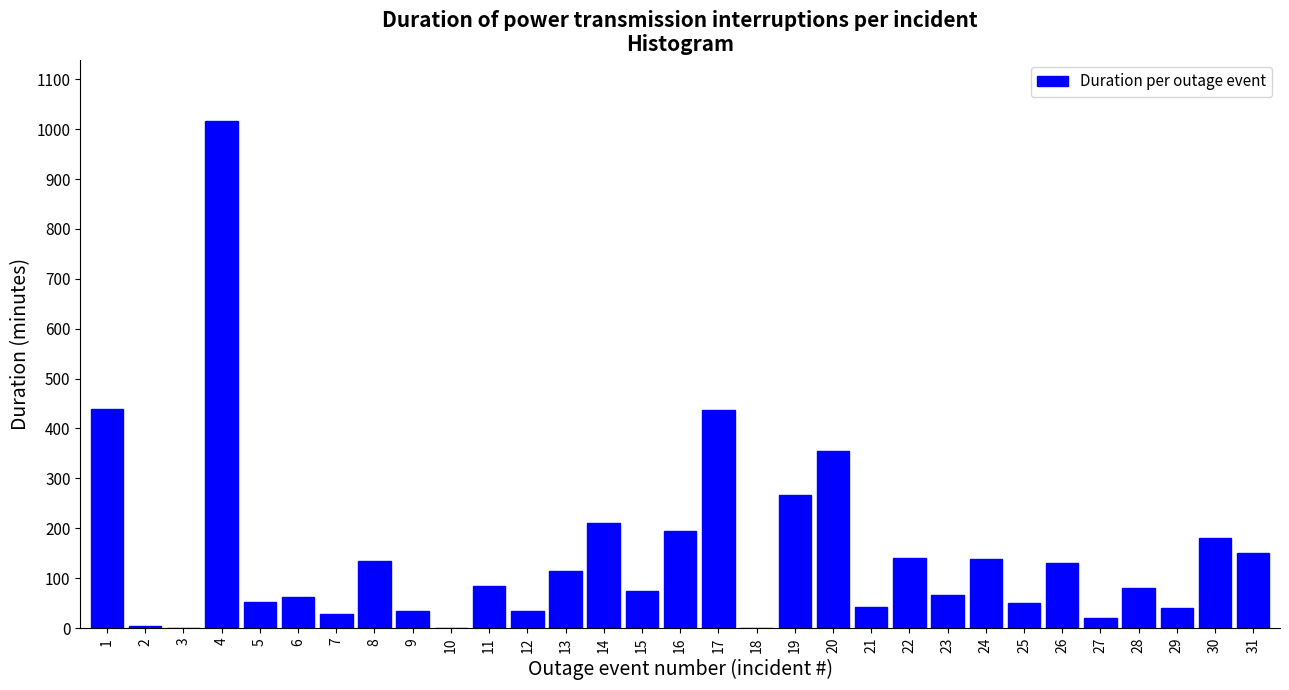

True or false: the data shows 138 at 24.

True